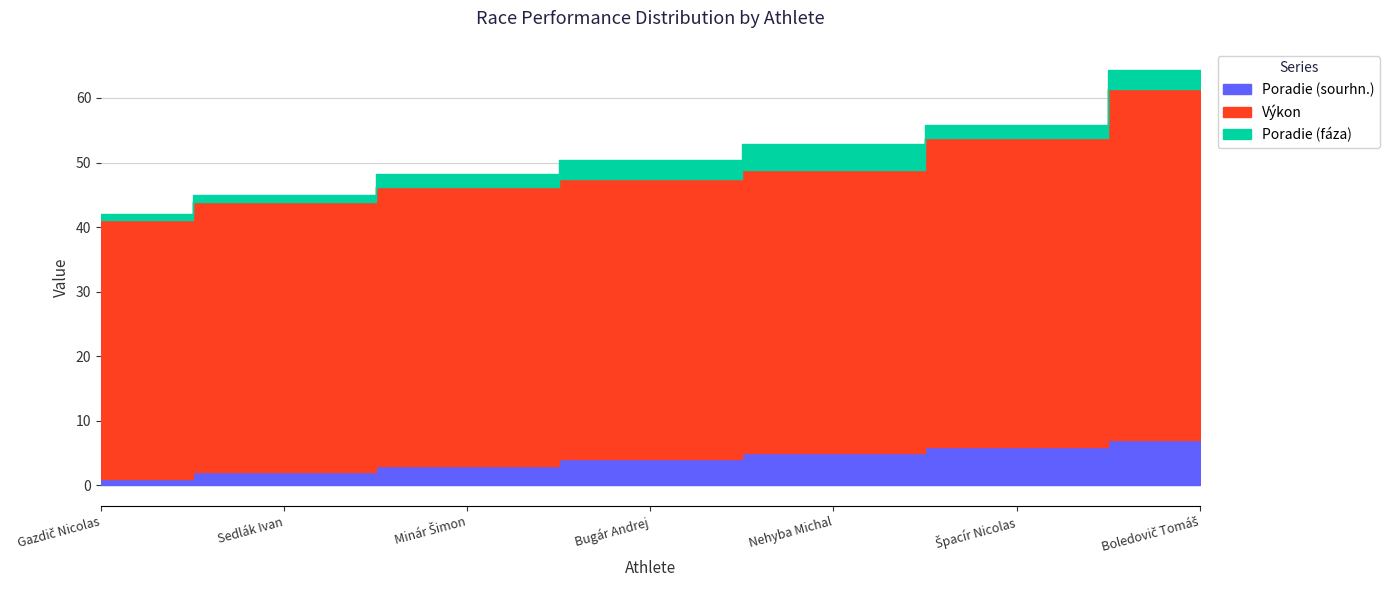

Between Gazdič Nicolas and Bugár Andrej, which series saw the biggest shift?

Výkon